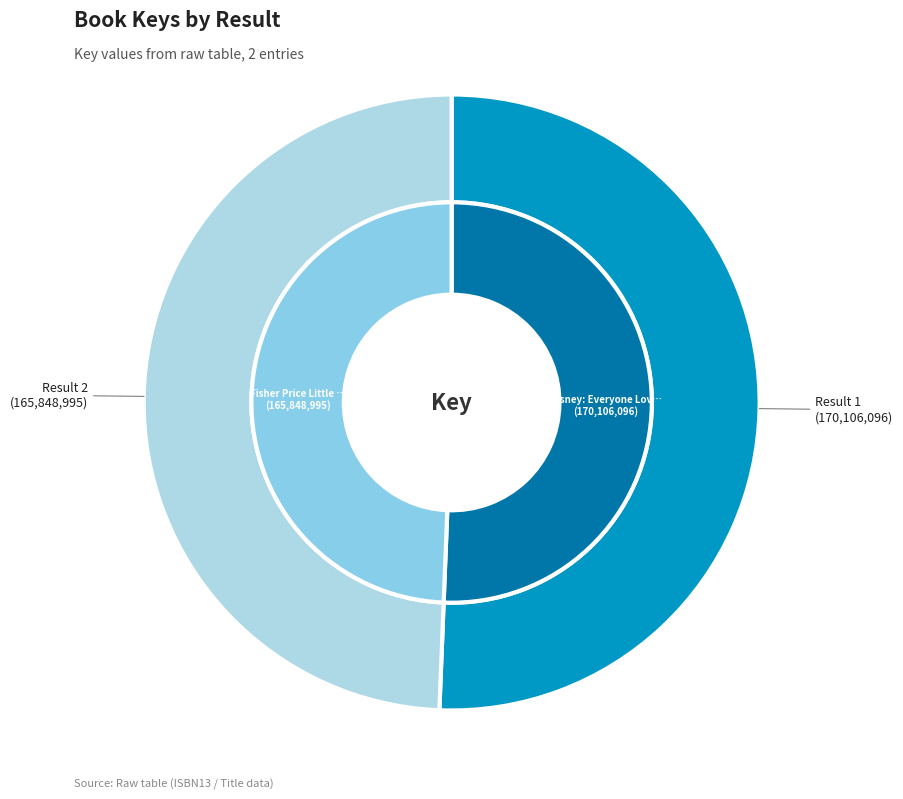

What percentage is the 1 slice, to the nearest percent?

51%